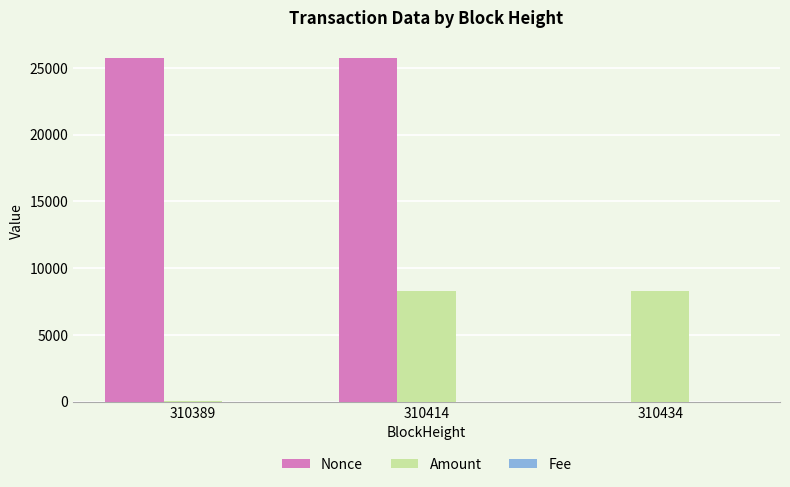

Which series changed the most between 310414 and 310434?

Nonce